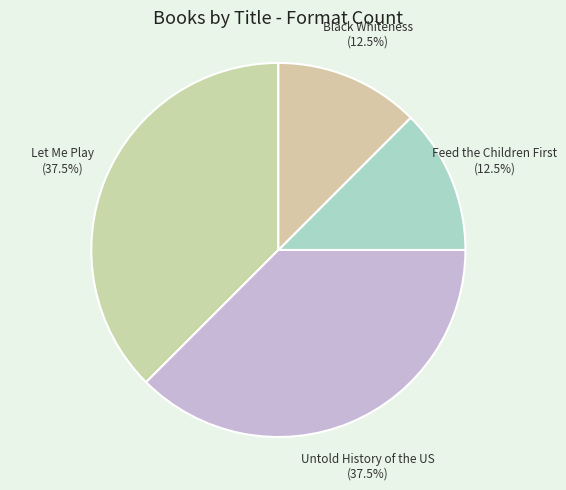

How many slices are in this pie chart?

4